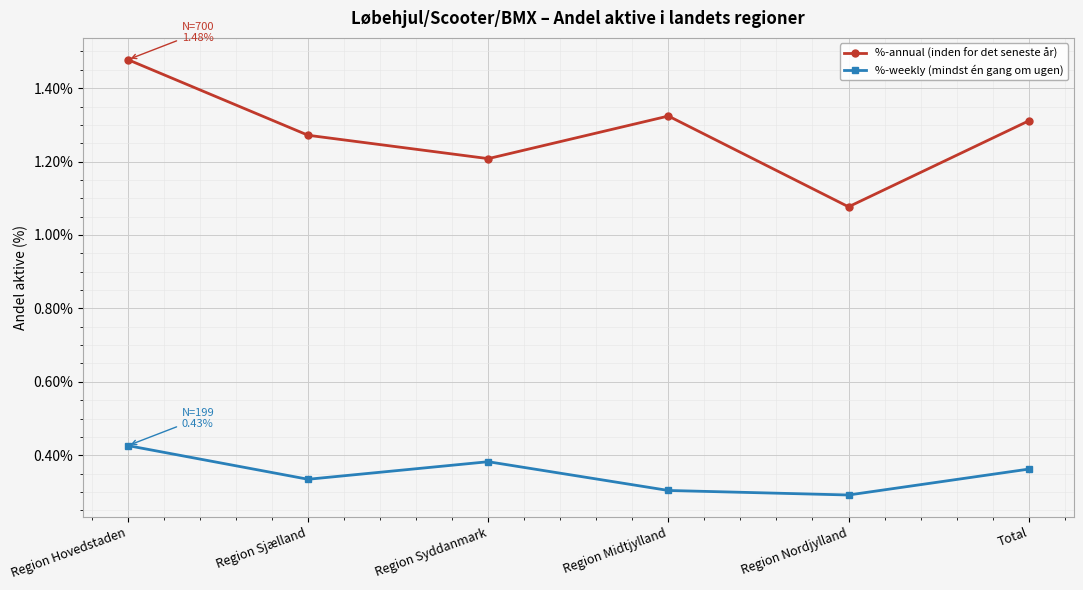

Is this an area chart (filled region under the line)?

No